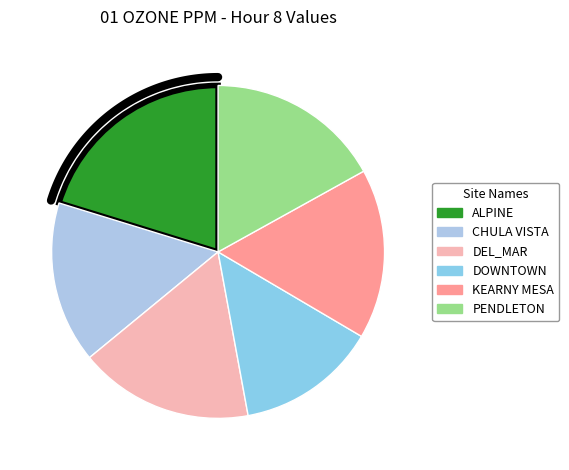

Is it true that KEARNY MESA is 3% of the pie?

False